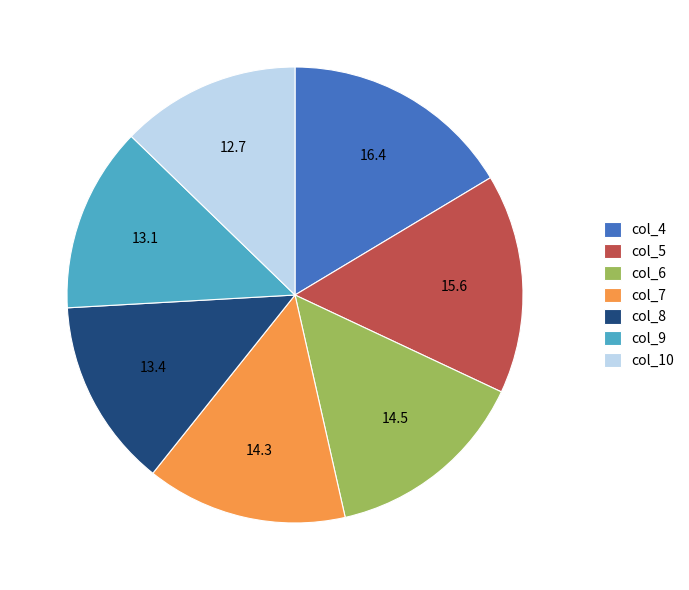

Is col_5 the majority of the pie?

No